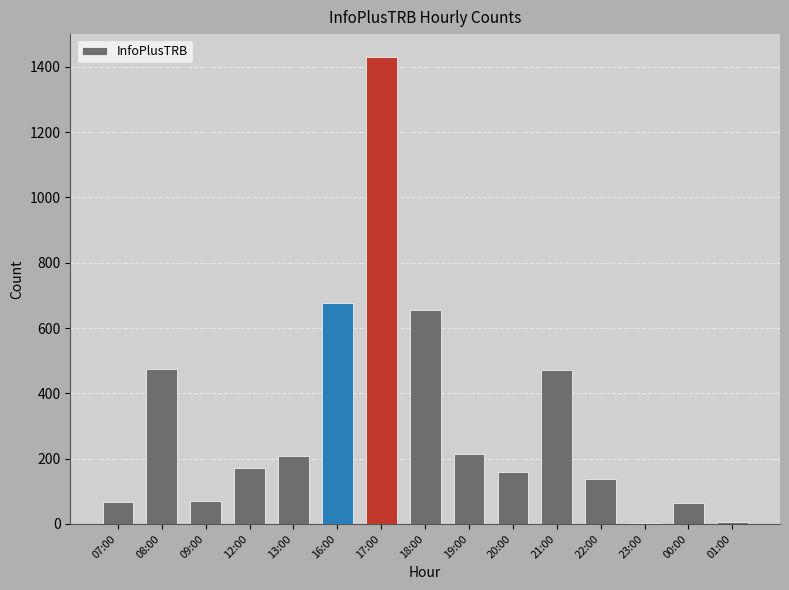

What is the change in value from 08:00 to 00:00?

-410